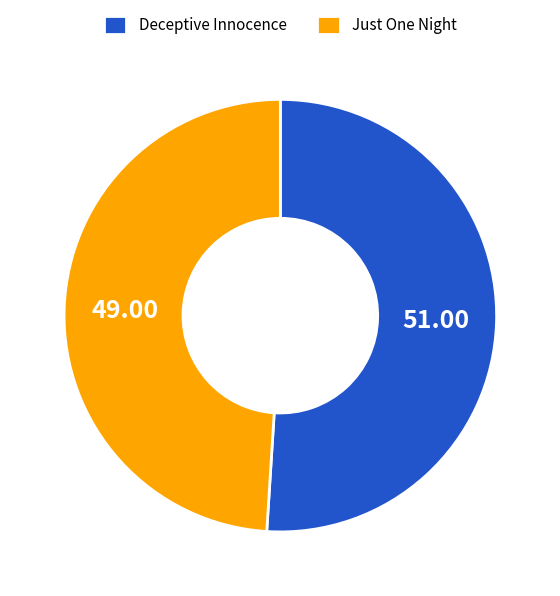

Combined, do Just One Night and Deceptive Innocence account for over 50%?

Yes